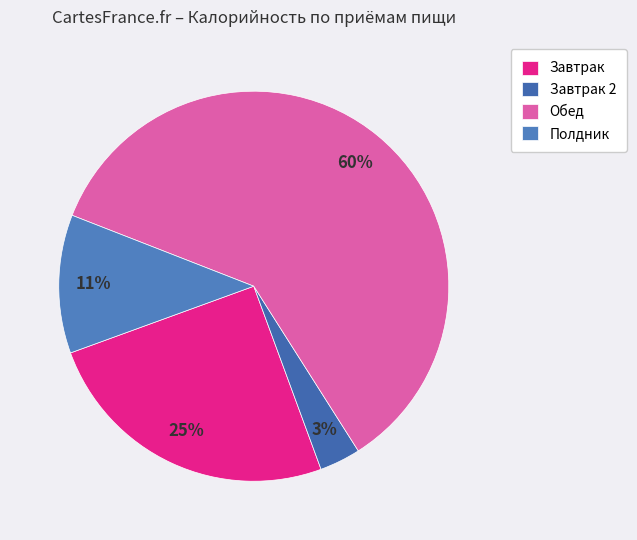

Count the number of slices in the pie.

4